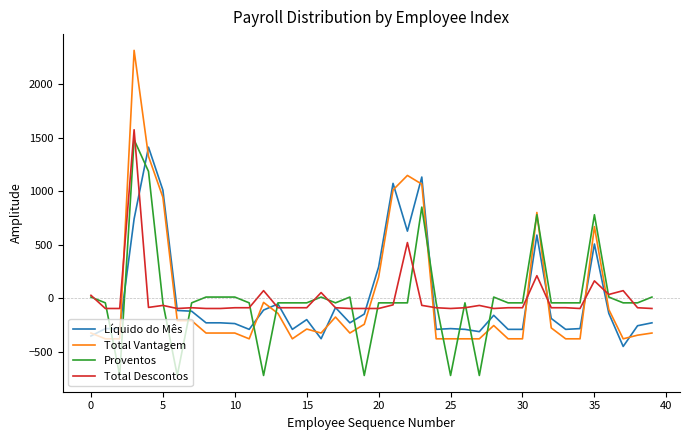

What is the highest value of the Total Descontos series?

1573.6